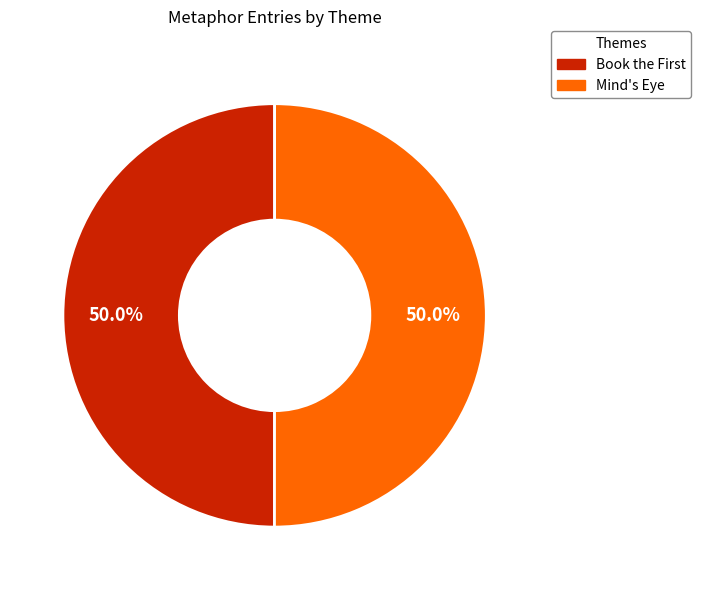

Count the number of slices in the pie.

2